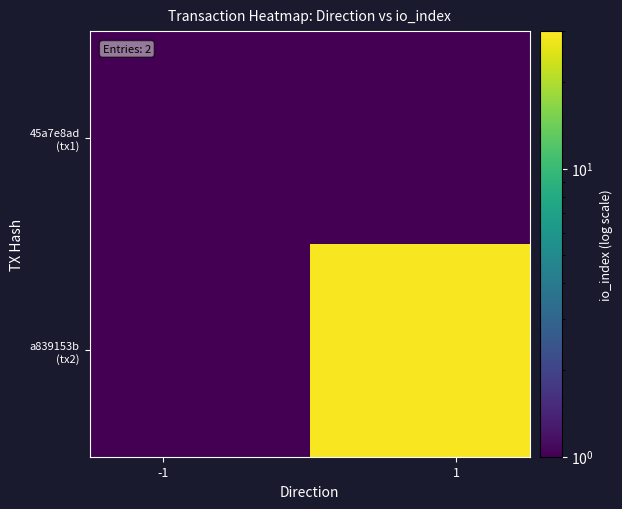

Which series has the widest spread of values?

a839153b (tx2)